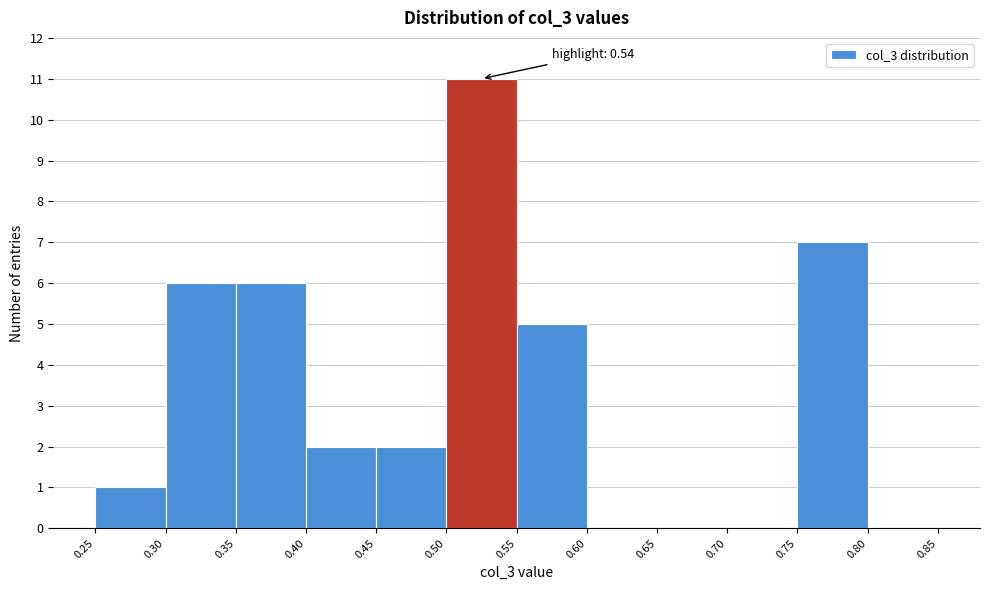

Over which range of the x-axis is the bar tallest?

0.50 to 0.55